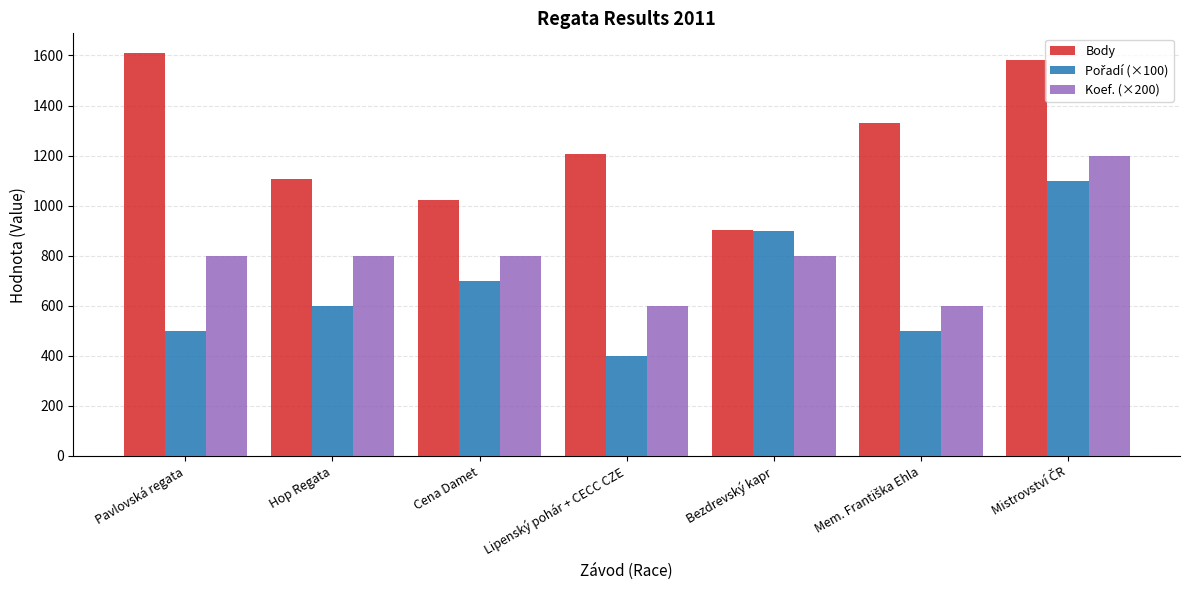

What is the lowest value of the Body series?

904